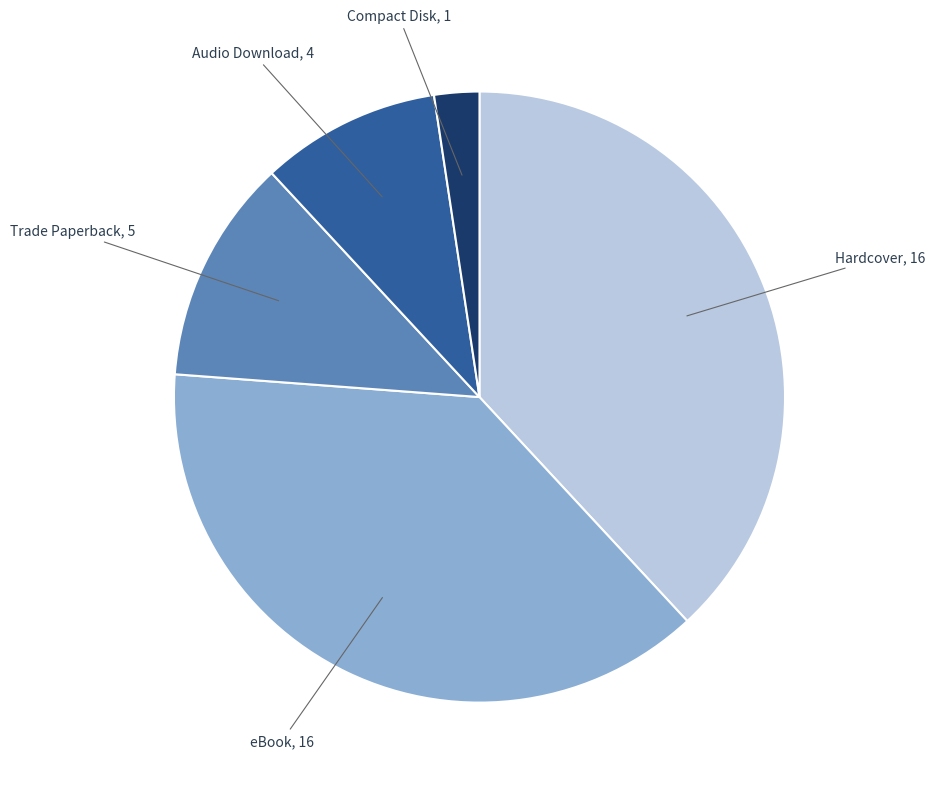

Is it true that Compact Disk is 2% of the pie?

True